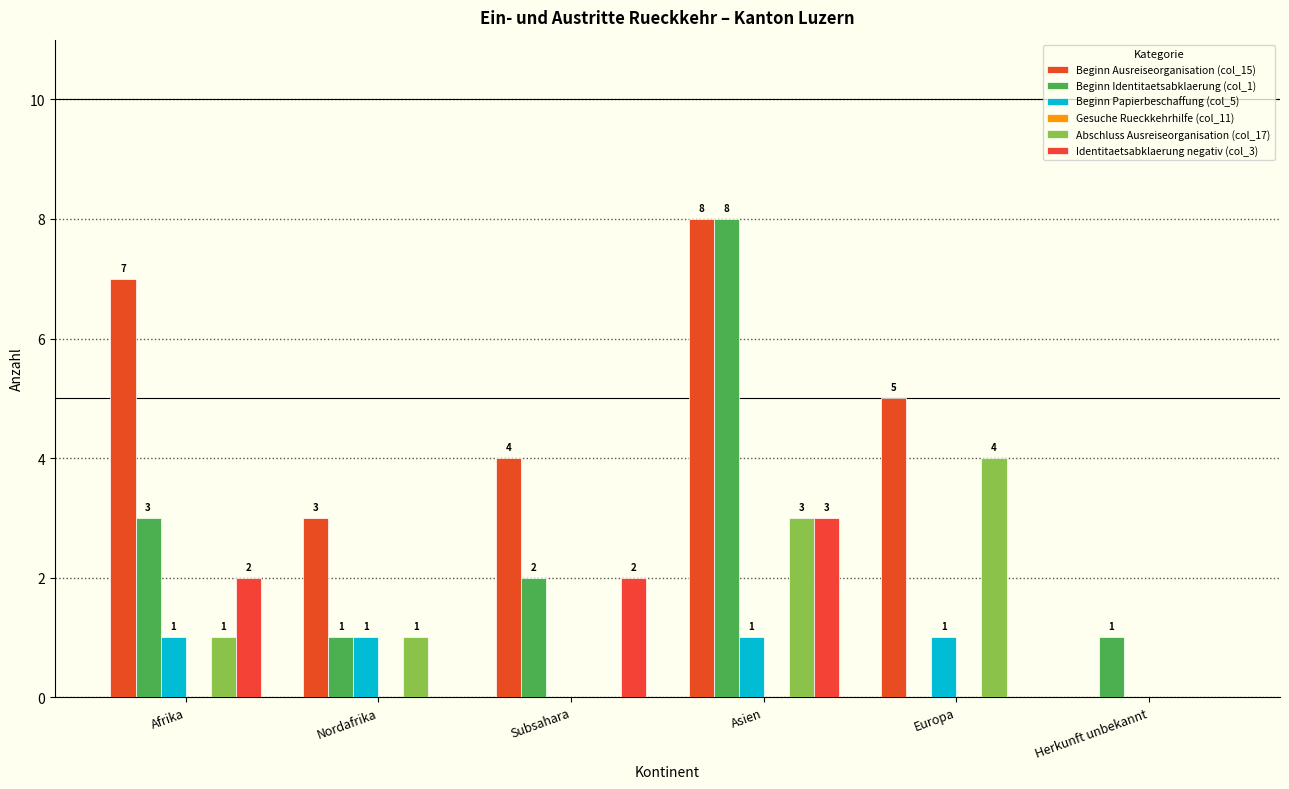

Where is Abschluss Ausreiseorganisation (col_17) nearest to the value 2?

Afrika